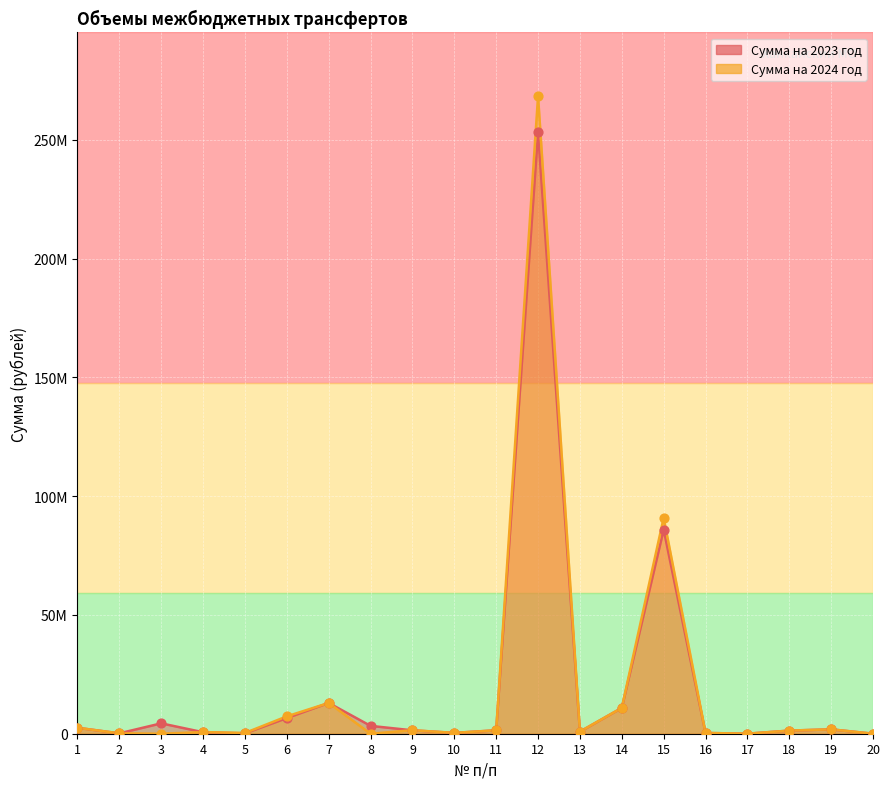

At how many categories does at least one series exceed 89823358?

2